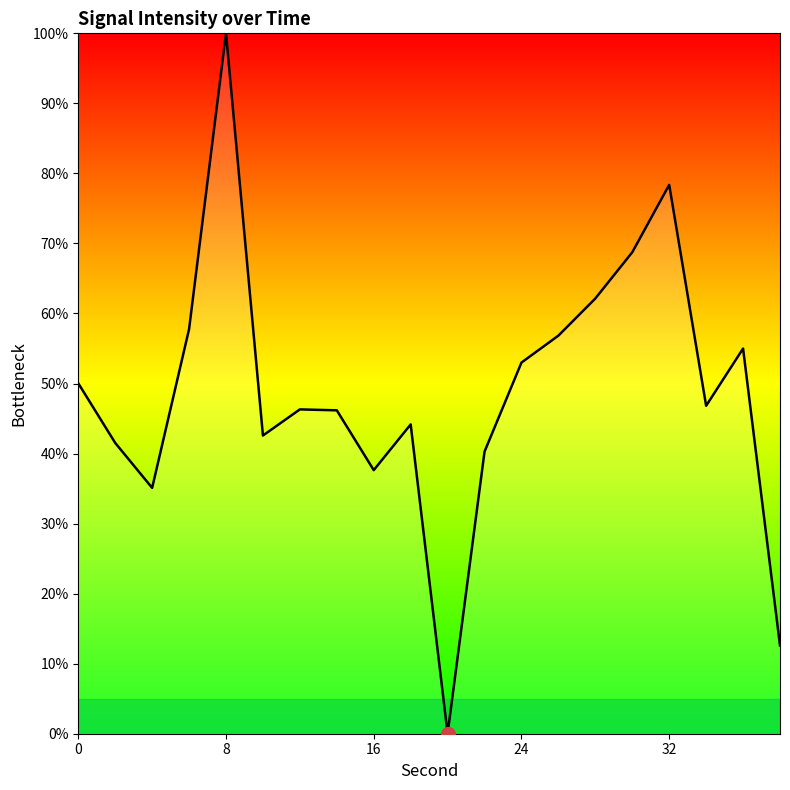

What is the difference between the maximum and minimum values?

100.0